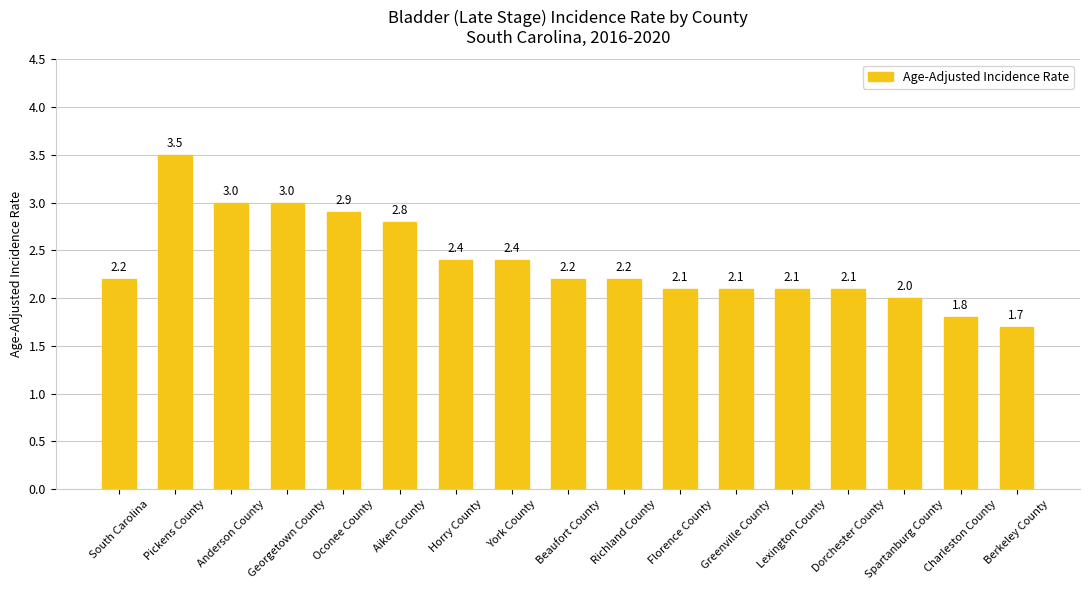

What value does the data have at Lexington County?

2.1